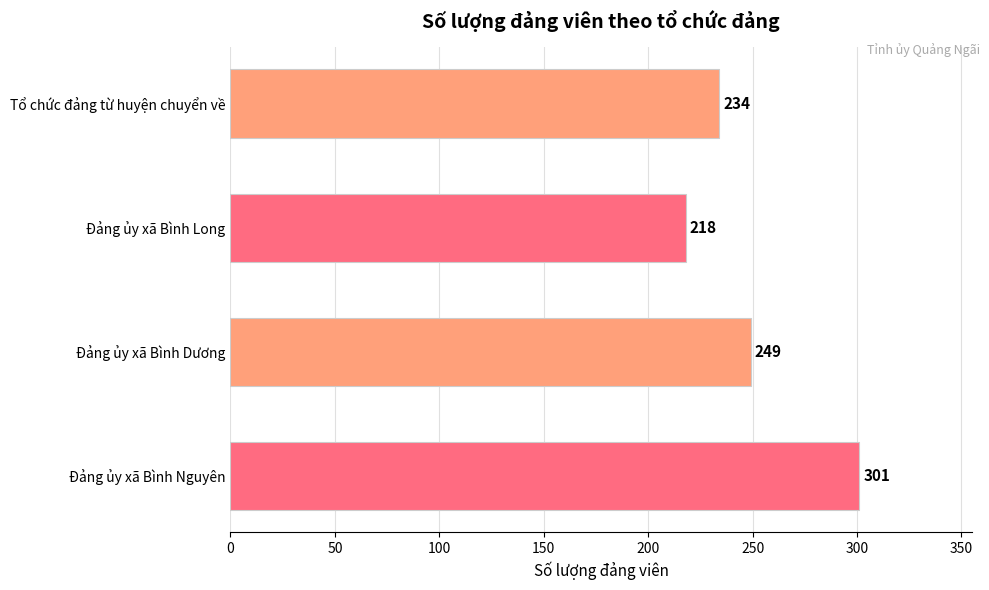

How many series are shown in this chart?

1